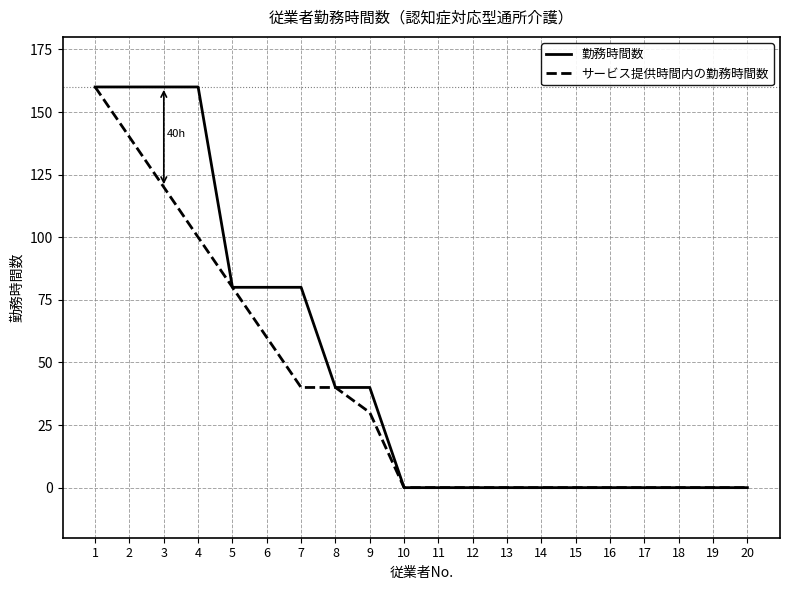

Which series has the largest total across all categories?

勤務時間数